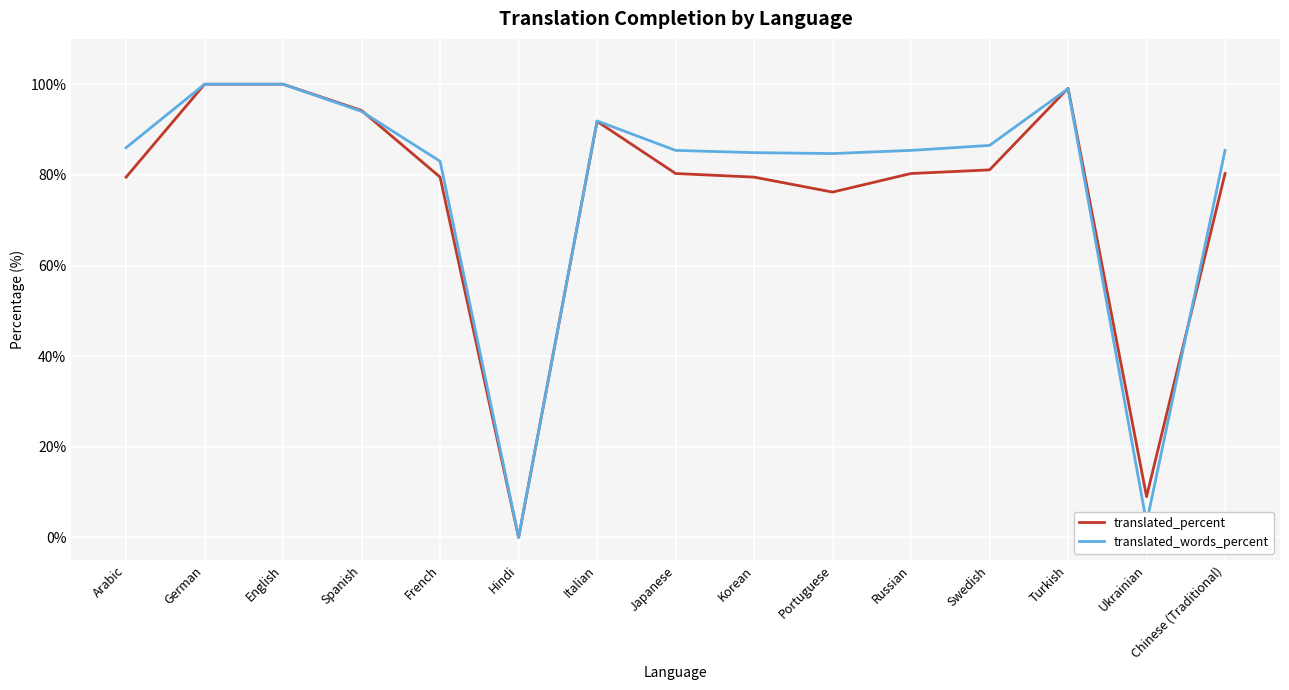

Is the value of translated_percent at Turkish greater than the value of translated_words_percent at Hindi?

Yes